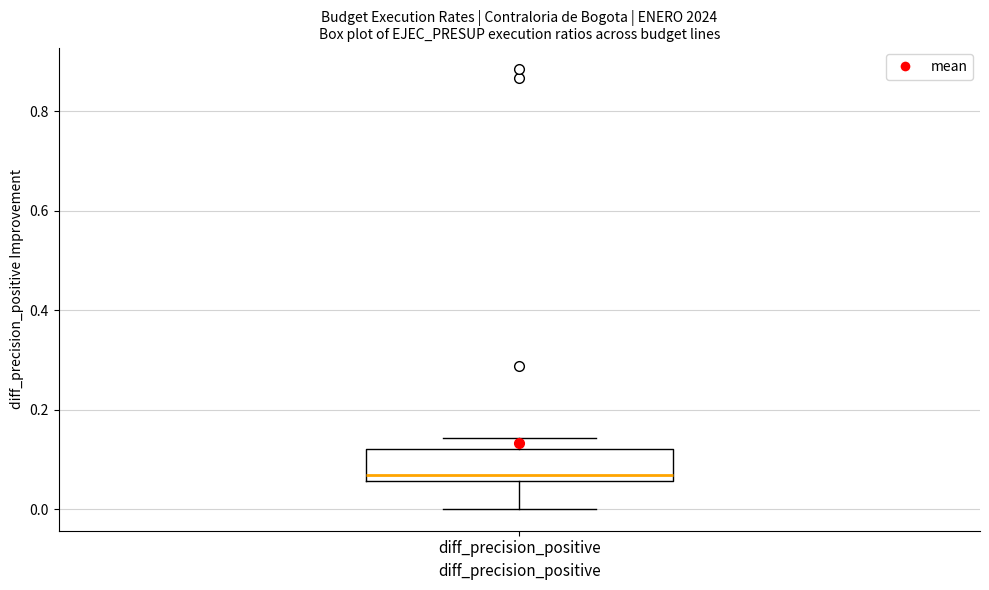

Transcribe this box plot: give where the median line is, the range the box spans, and where the two whiskers end, as read against the y-axis. The values are not printed on the chart, so give them approximately, as read against the axis.

median 0.06 (just above the box's lower edge), box 0.06 to 0.12, whiskers 0.00 to 0.14